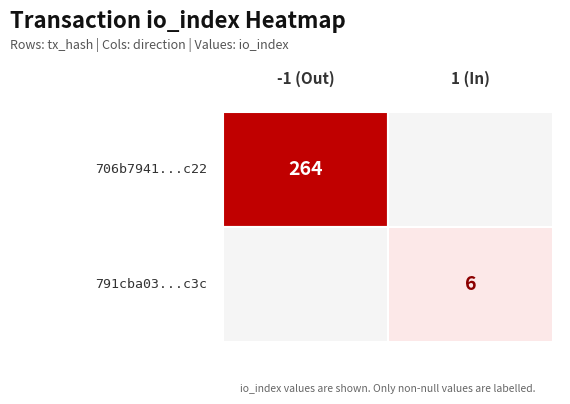

Rank the series at direction from lowest to highest value.

706b7941865a3117d06eeeabf34c9238f5f6c22, 791cba03318965f9d8c173d0726d0495c9c213c